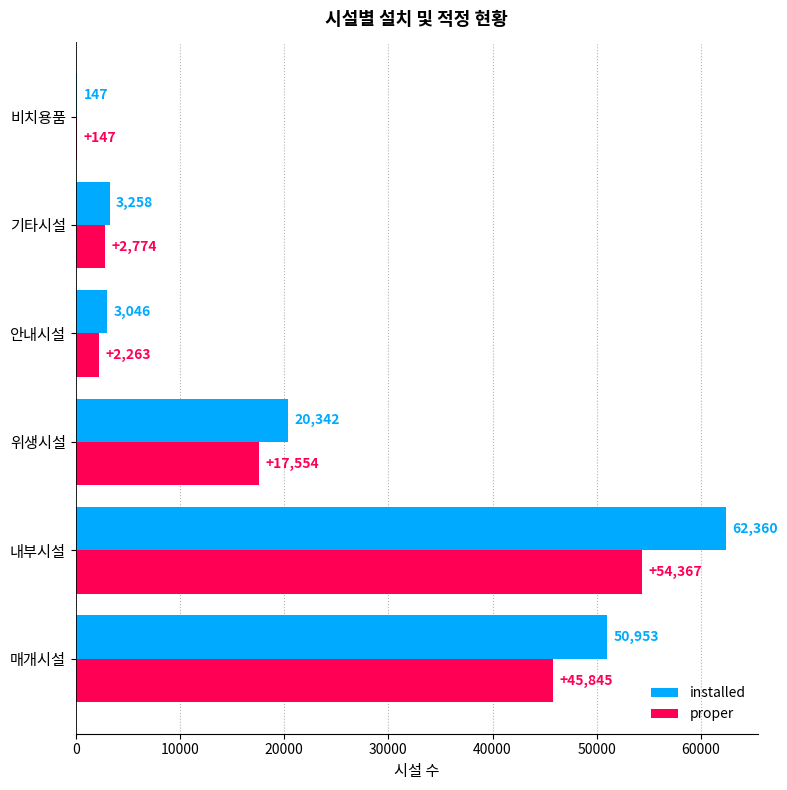

Is it true that installed equals 3258 at 기타시설?

True